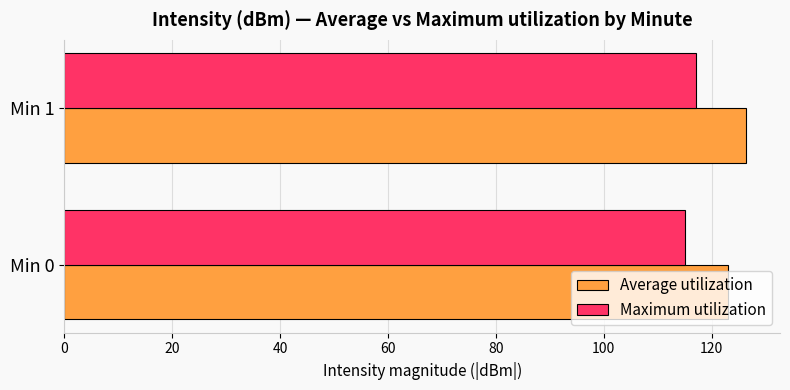

What is the total value across all series at Min 0?

238.2